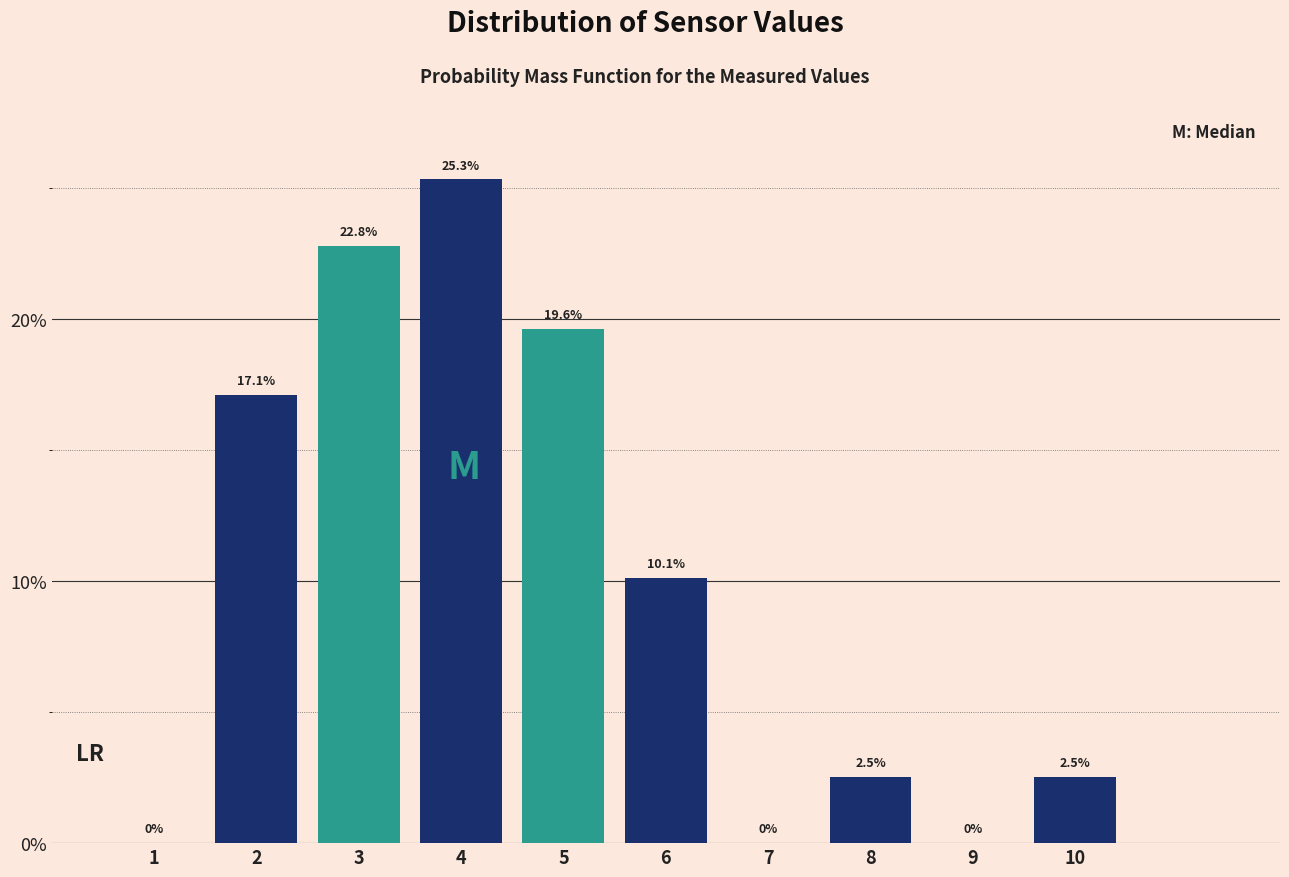

Over which range of the x-axis is the bar tallest?

3.5 to 4.5